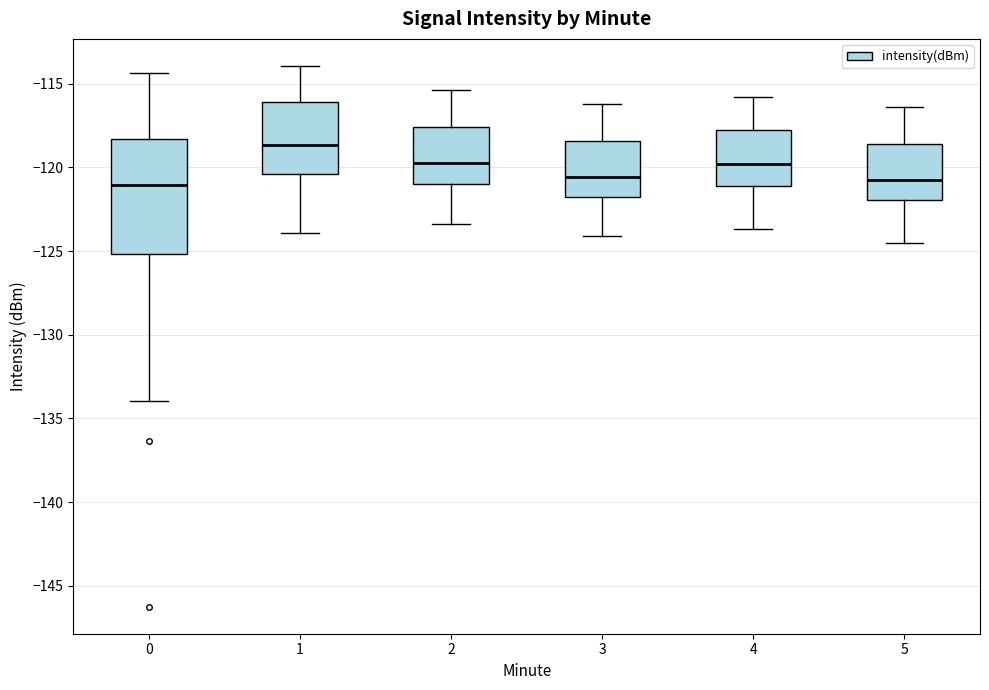

Which box is the tallest, from its lower edge to its upper edge?

0